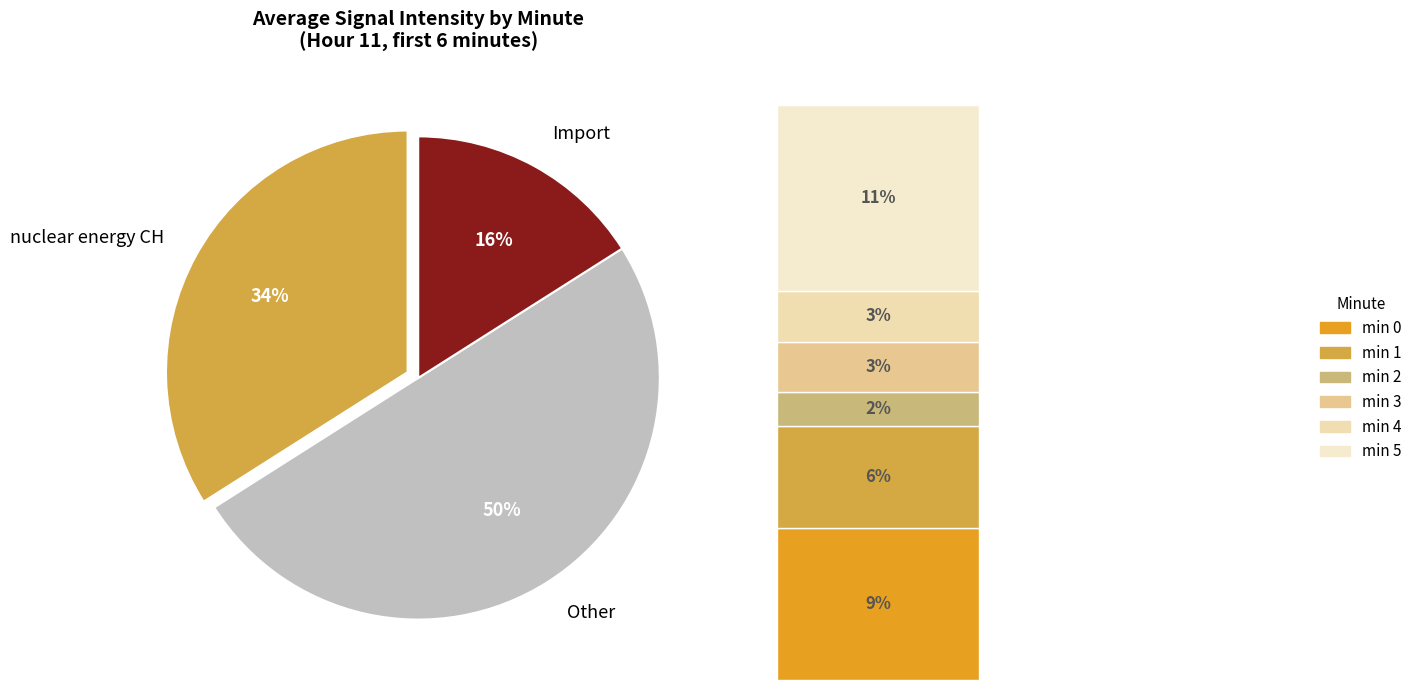

Is it true that minute 4 is 1% of the pie?

False